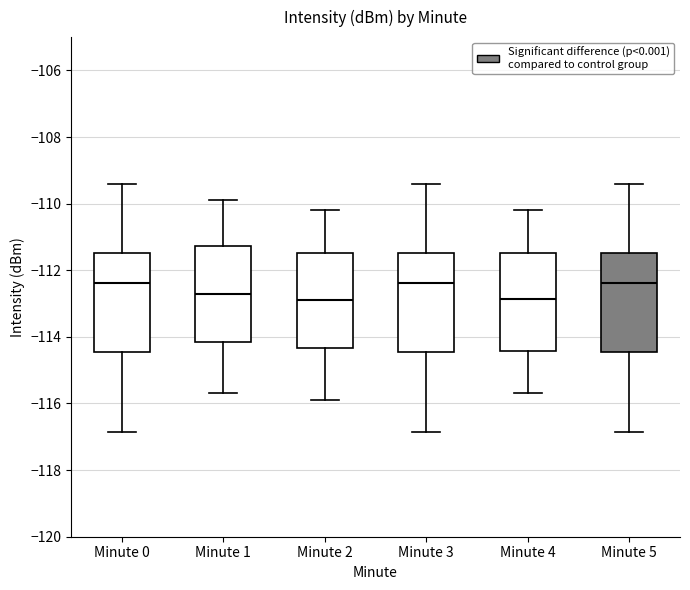

Where is the lower edge of the box for Minute 4 on the y-axis? The values are not printed on the chart, so give them approximately, as read against the axis.

-114.4